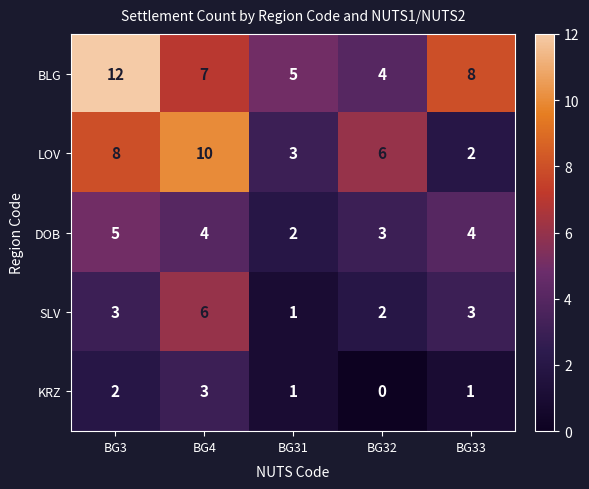

The value of DOB at BG3 is 7. True or false?

False